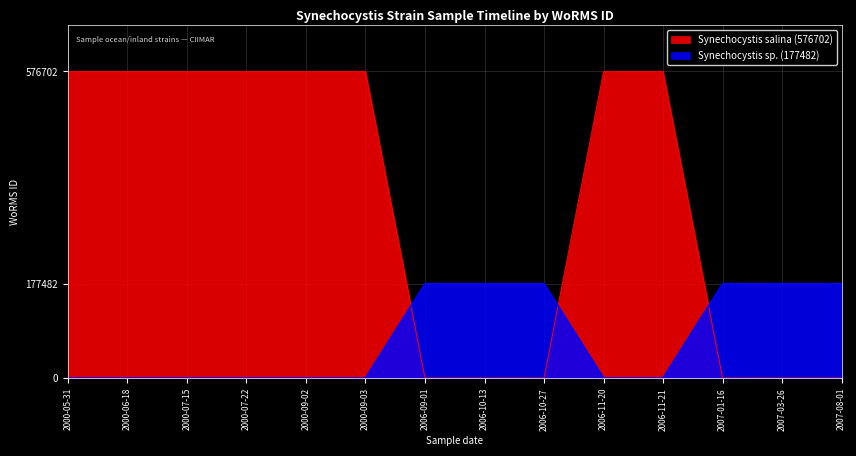

How many data points does each series have?

14